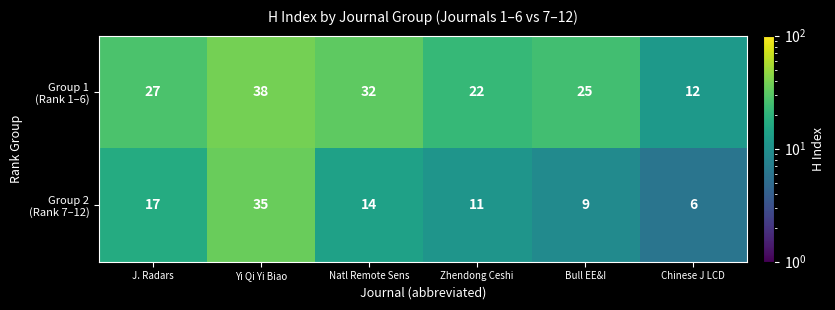

Which category has the lowest value across all series?

Chinese J LCD